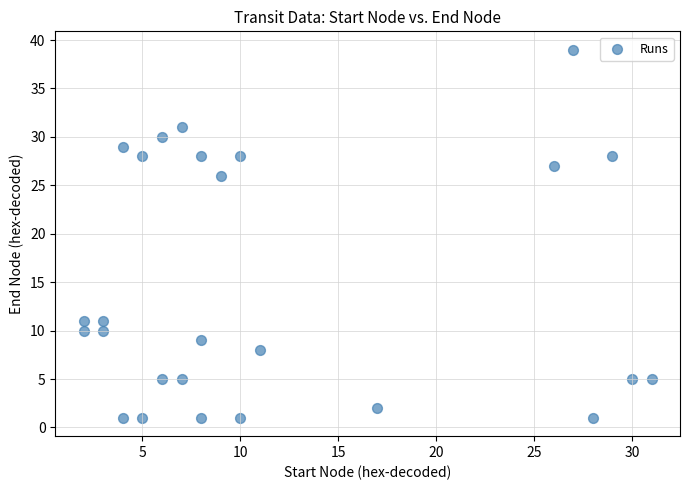

What Y value in the scatter plot is closest to 20?

26